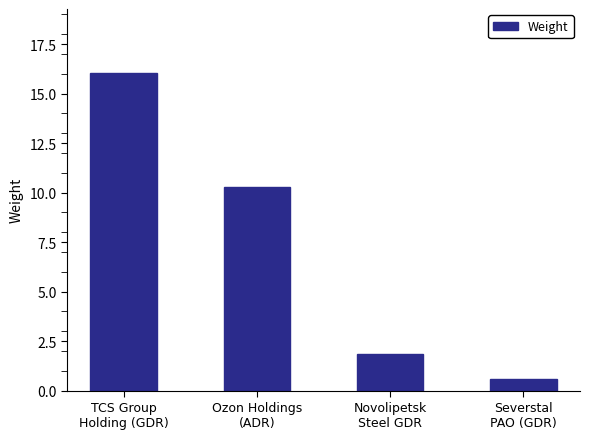

Reading left to right, transcribe all the data shown in this chart.

16.1	10.3	1.9	0.6